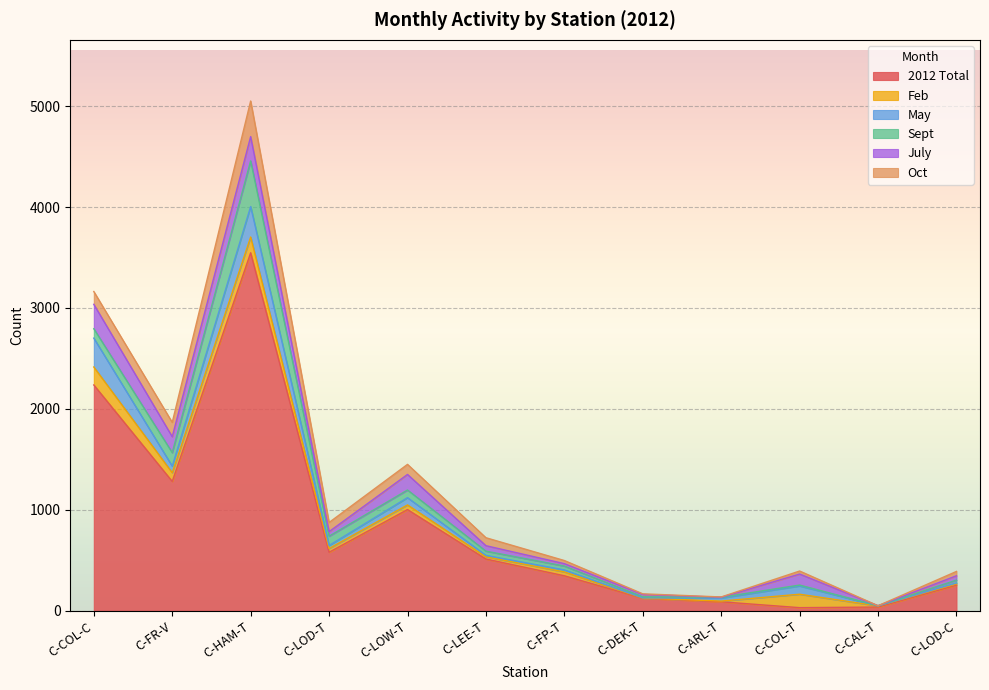

Which series ends up on top after the final intersection of Feb and 2012 Total?

2012 Total